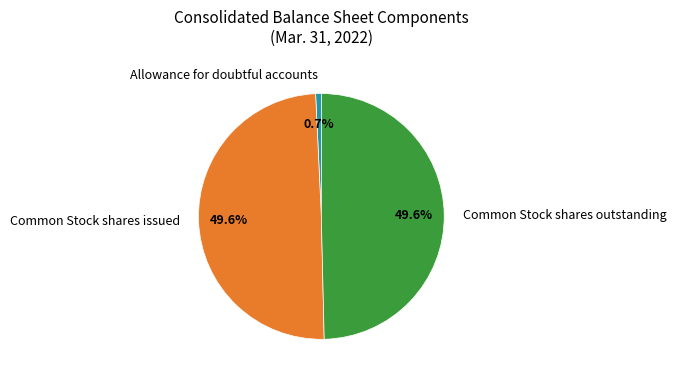

Approximately how many times larger is the value at Common Stock shares outstanding compared to Common Stock shares issued?

1.0